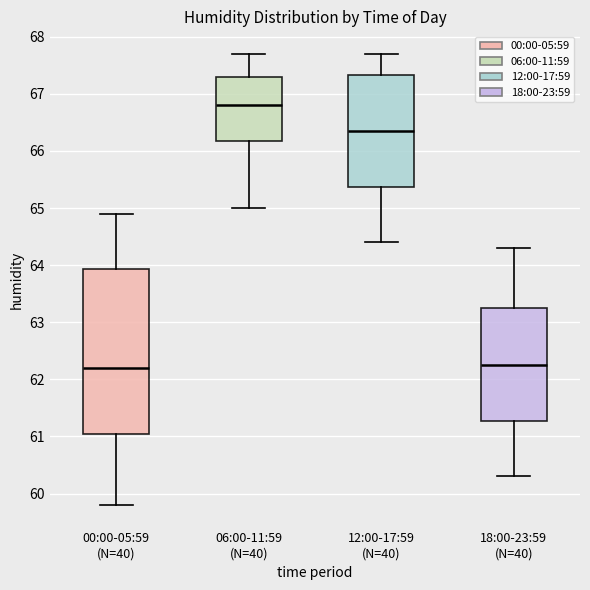

Reading left to right, read every box against the y-axis: the position of its median line, the range the box covers, and the ends of its whiskers. The values are not printed on the chart, so give them approximately, as read against the axis.

00:00-05:59 (N=40): median 62.2, box 61.1 to 63.9, whiskers 59.8 to 64.9
06:00-11:59 (N=40): median 66.8, box 66.2 to 67.3, whiskers 65.0 to 67.7
12:00-17:59 (N=40): median 66.4, box 65.4 to 67.3, whiskers 64.4 to 67.7
18:00-23:59 (N=40): median 62.3, box 61.3 to 63.3, whiskers 60.3 to 64.3